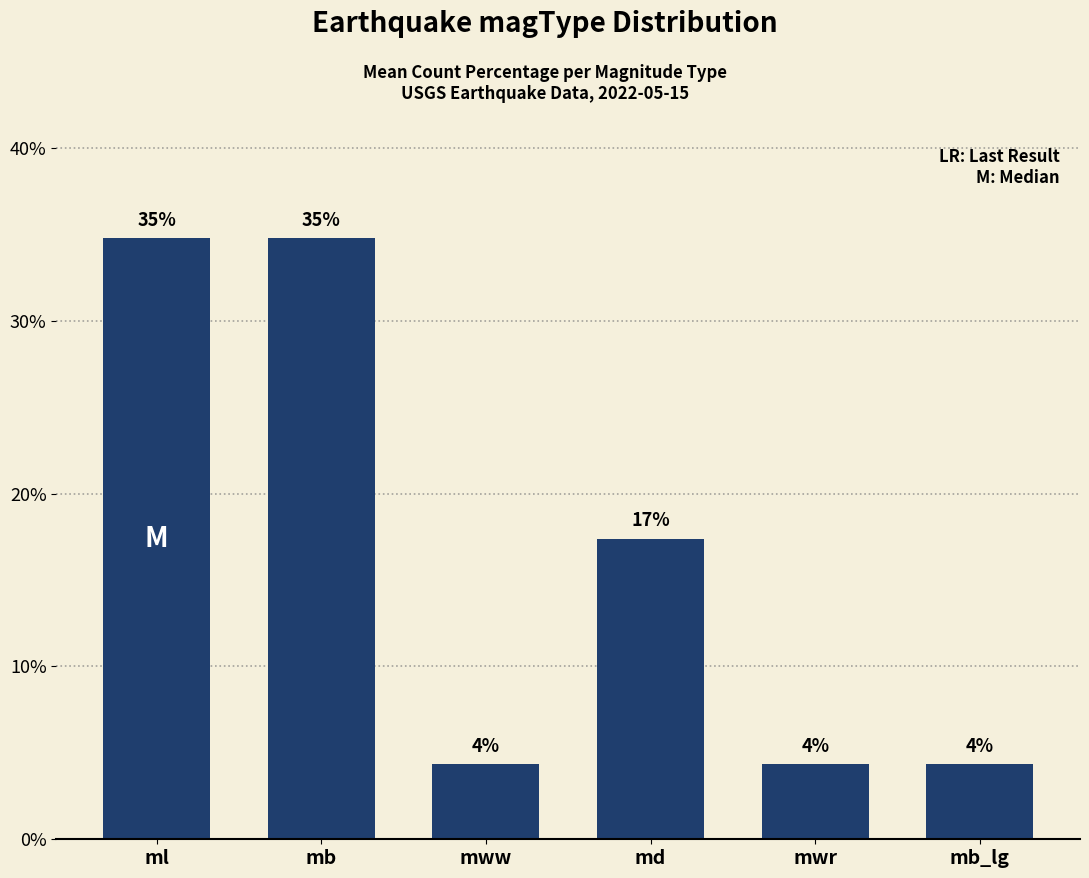

Rank the categories by value from lowest to highest.

mww, mwr, mb_lg, md, ml, mb